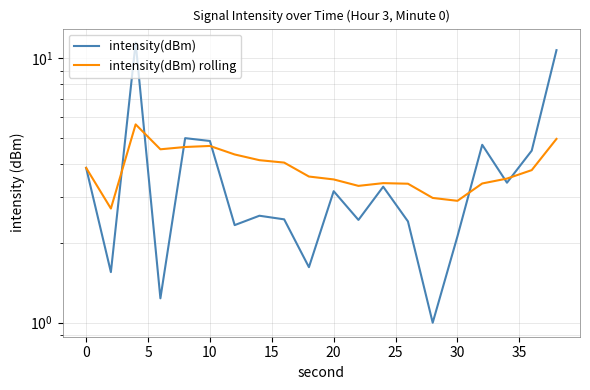

What is the average value of the intensity(dBm) rolling series?

3.9